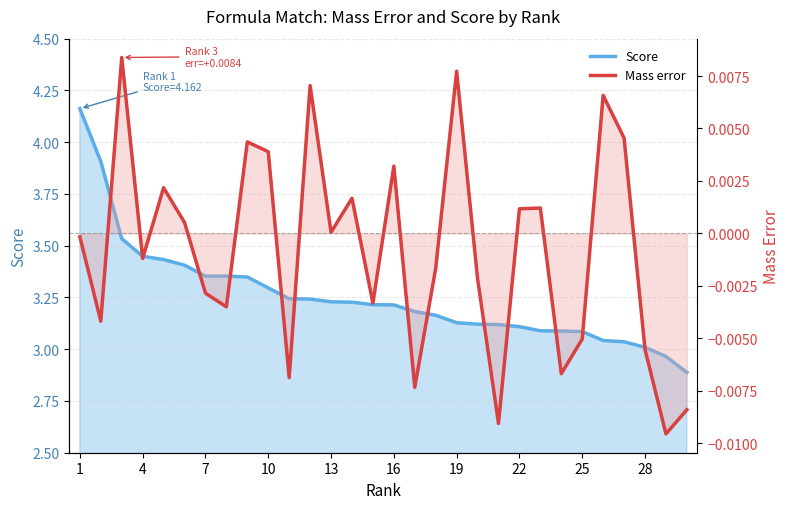

True or false: Score and Mass error intersect in this chart.

False